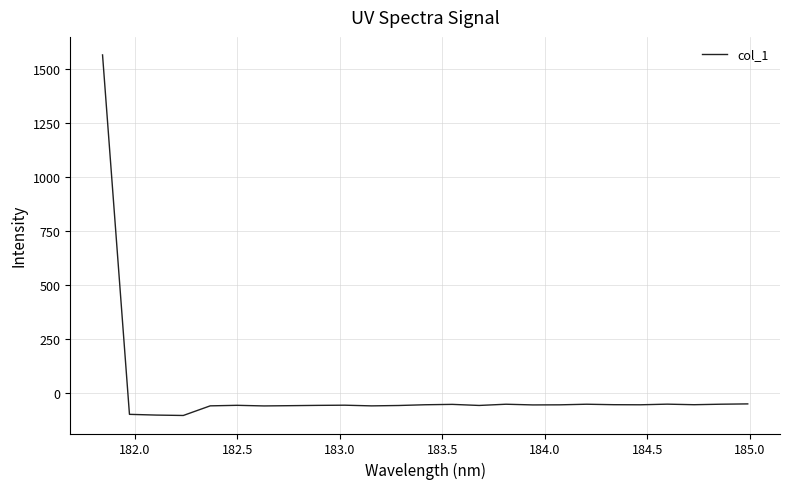

Does the chart have visible grid lines?

Yes